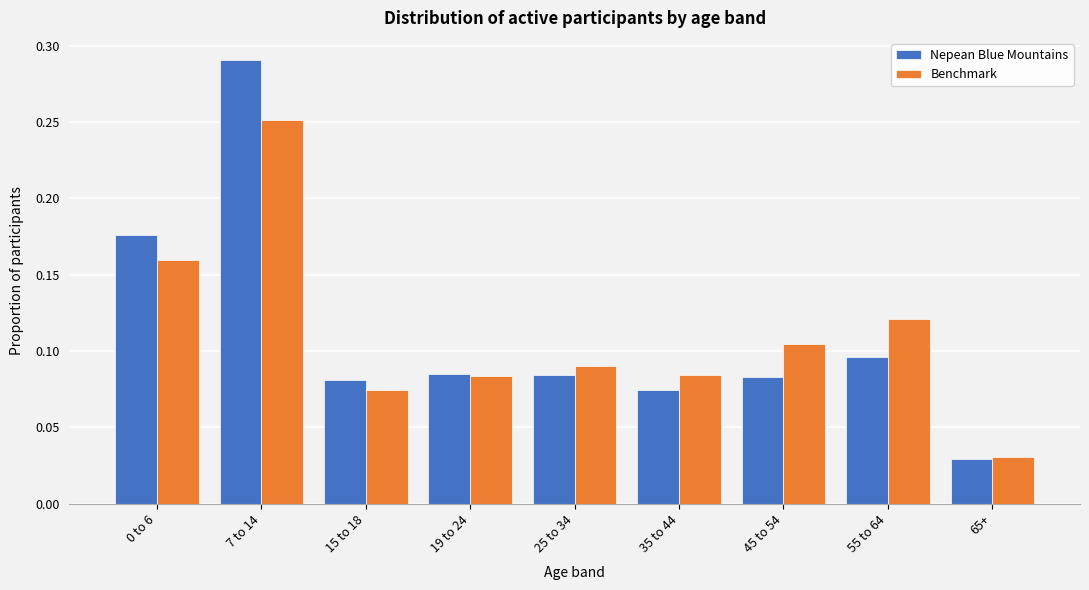

Rank the series by their maximum value, from highest to lowest.

Nepean Blue Mountains, Benchmark